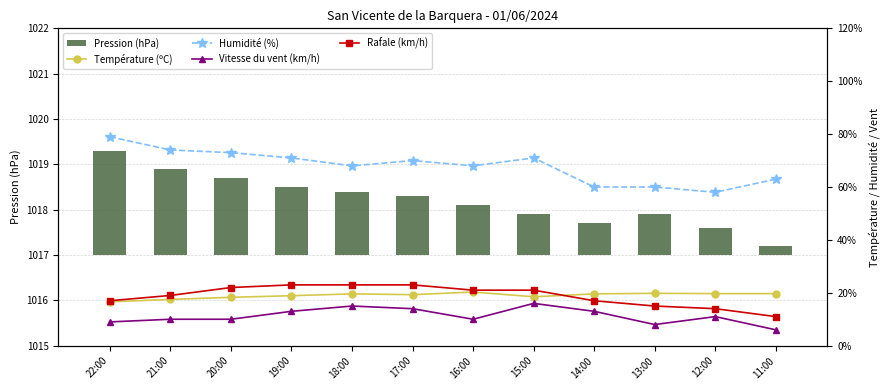

Between 18:00 and 14:00, which series saw the biggest shift?

Humidité (%)